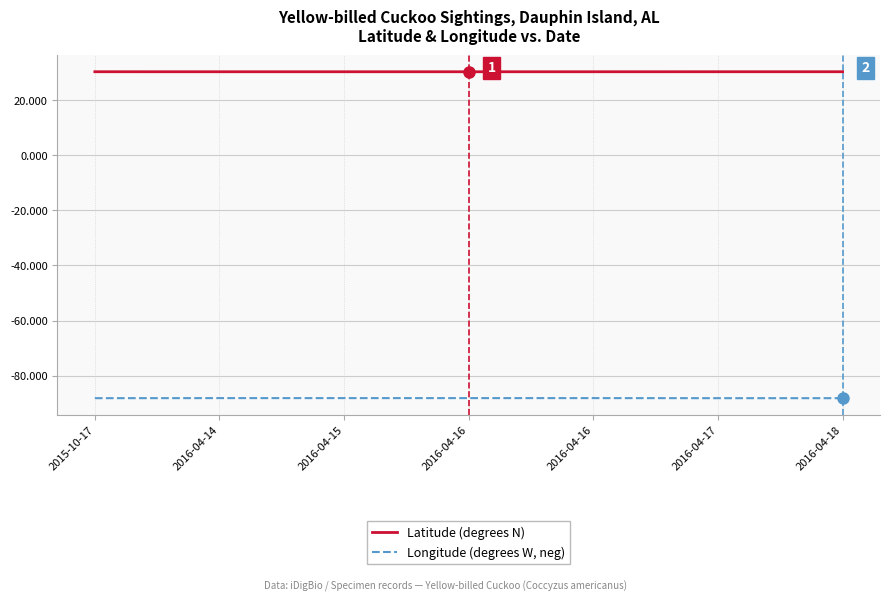

Does the chart display data point markers on the line(s)?

No